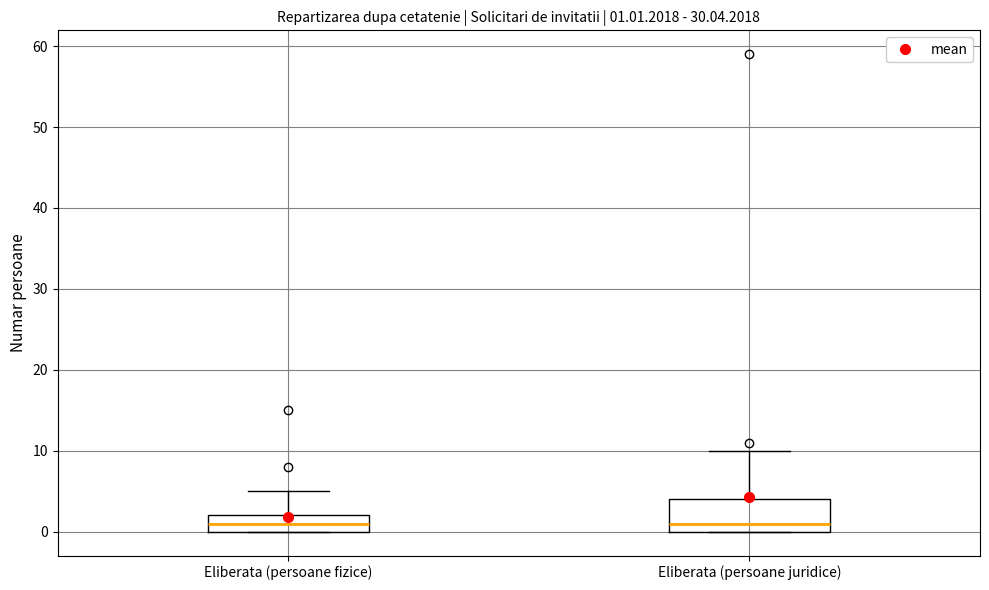

Comparing the boxes themselves (not the whiskers), which one is the tallest?

Eliberata (persoane juridice)